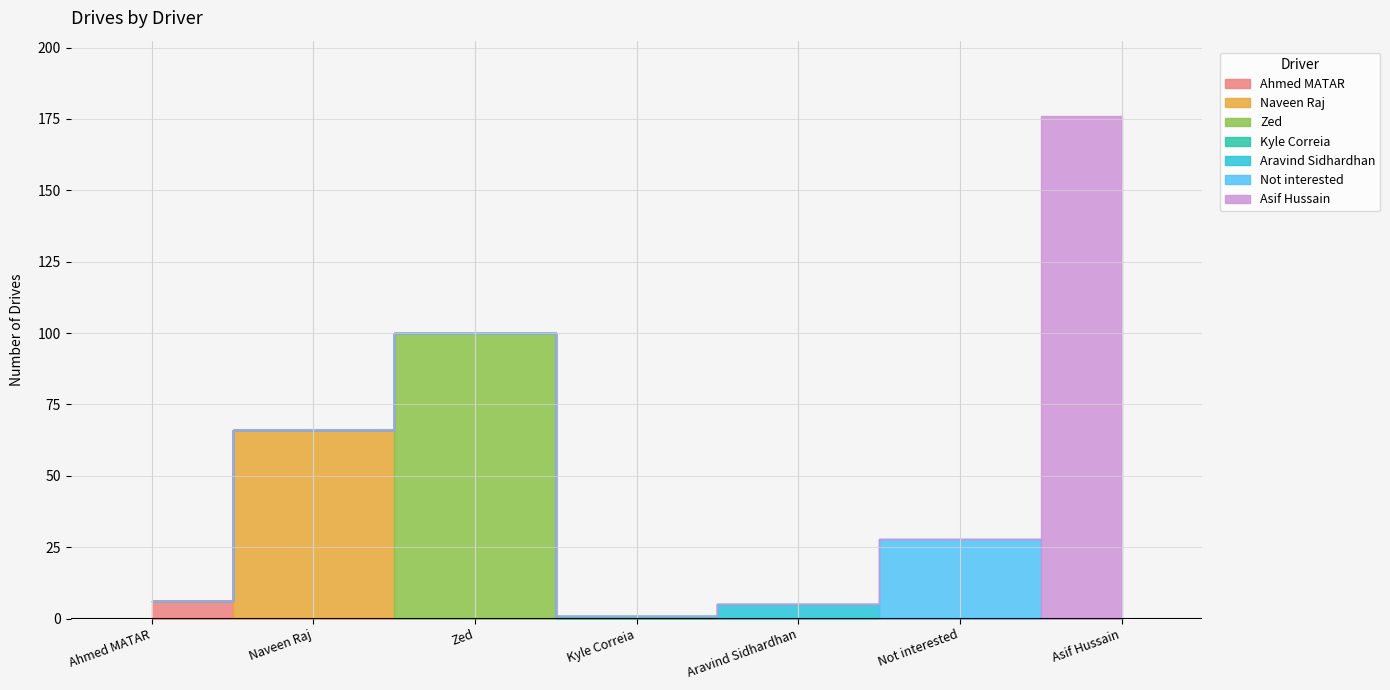

What is the label of the 4th point from the left?

Kyle Correia